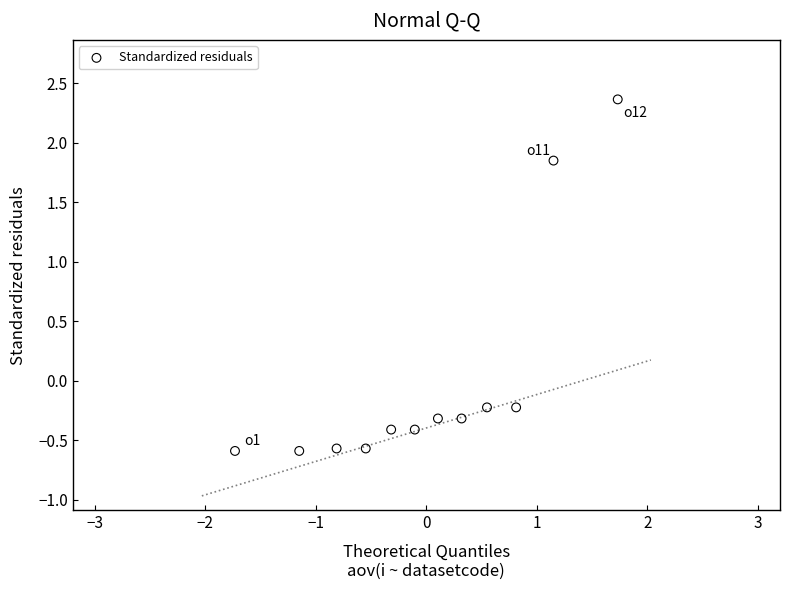

What is the range of Y values (max minus min)?

3.0